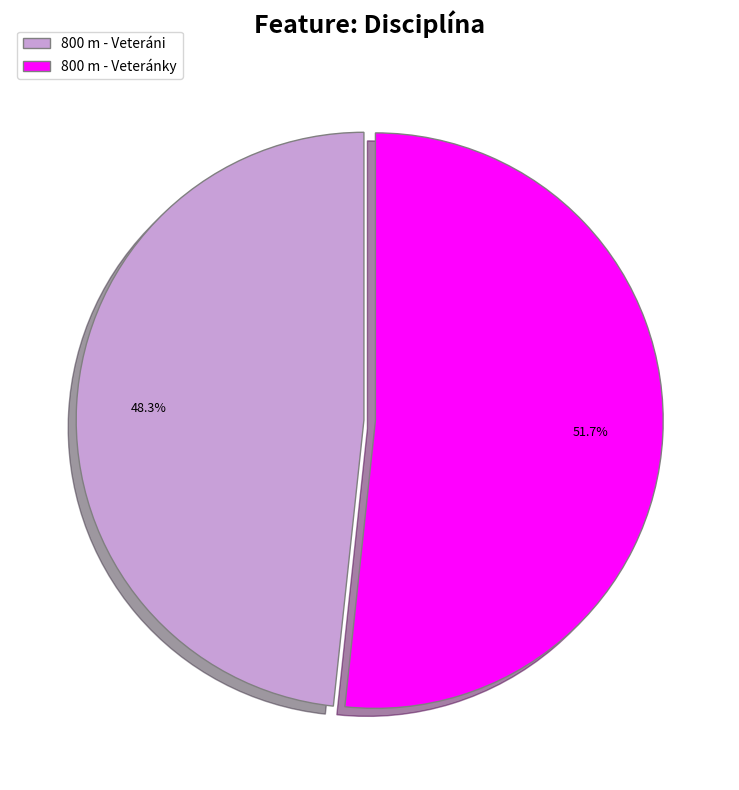

What is the ratio of the value at 800 m - Veteráni to the value at 800 m - Veteránky?

0.9